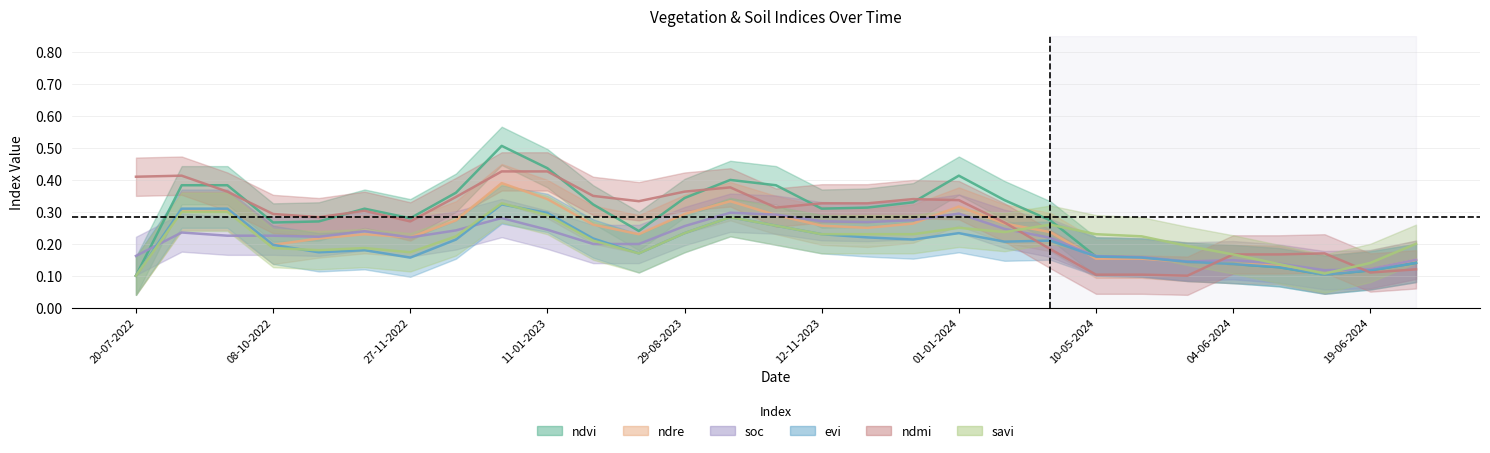

At which label is soc closest to 0?

14-06-2024